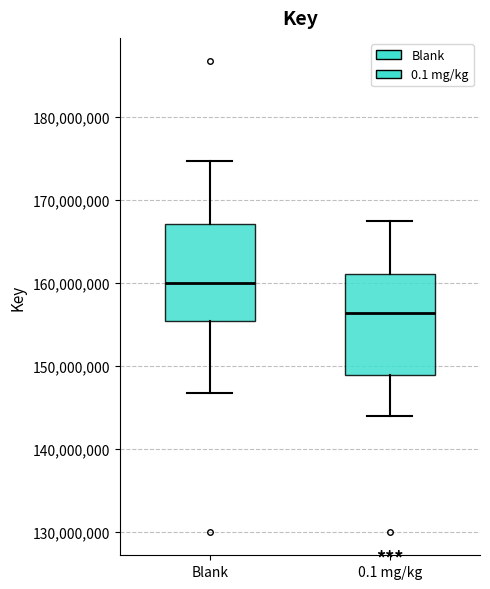

Where is the lower edge of the box for Blank on the y-axis? The values are not printed on the chart, so give them approximately, as read against the axis.

155000000